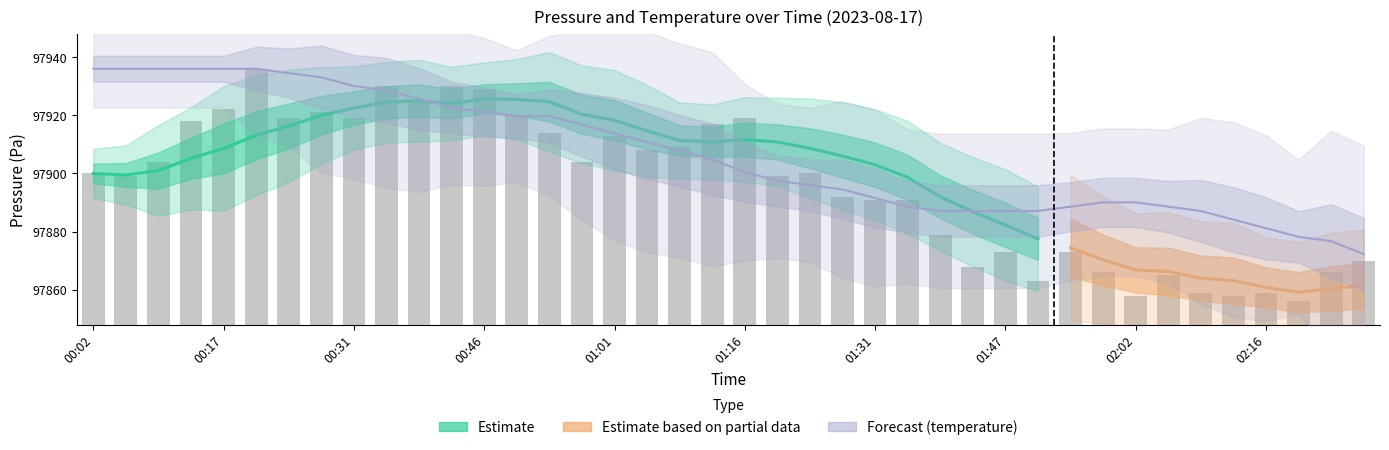

Does the chart contain stacked bars?

No